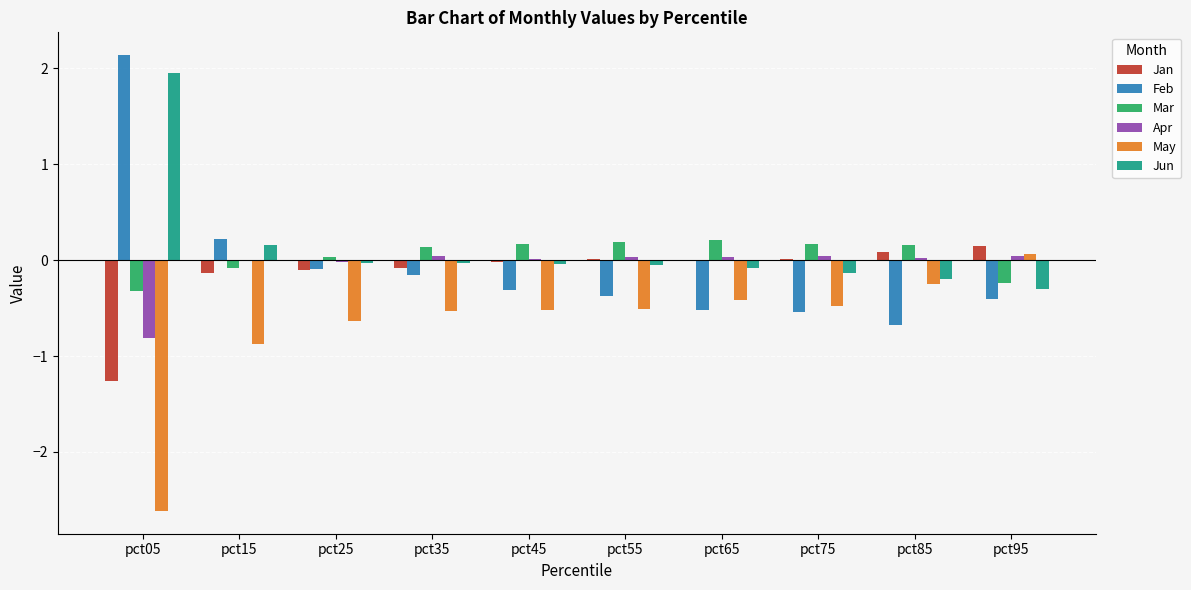

The Mar series shows 0.0 at pct25. True or false?

True